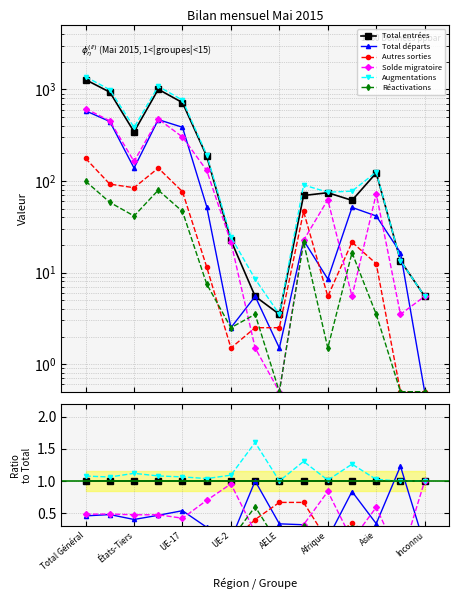

Reading left to right, list all the values displayed in this chart.

Total entrées: 1.0	1.0	1.0	1.0	1.0	1.0	1.0	1.0	1.0	1.0	1.0	1.0	1.0	1.0	1.0
Total départs: 0.5	0.5	0.4	0.5	0.5	0.3	0.1	1.0	0.3	0.3	0.1	0.8	0.3	1.2	0.0
Autres sorties: 0.1	0.1	0.2	0.1	0.1	0.1	0.0	0.4	0.7	0.7	0.1	0.3	0.1	0.0	0.0
Solde migratoire: 0.5	0.5	0.5	0.5	0.4	0.7	1.0	0.2	0.0	0.3	0.8	0.1	0.6	-0.2	1.0
Augmentations: 1.1	1.1	1.1	1.1	1.1	1.0	1.1	1.6	1.0	1.3	1.0	1.3	1.0	1.0	1.0
Réactivations: 0.1	0.1	0.1	0.1	0.1	0.0	0.1	0.6	0.0	0.3	0.0	0.3	0.0	0.0	0.0